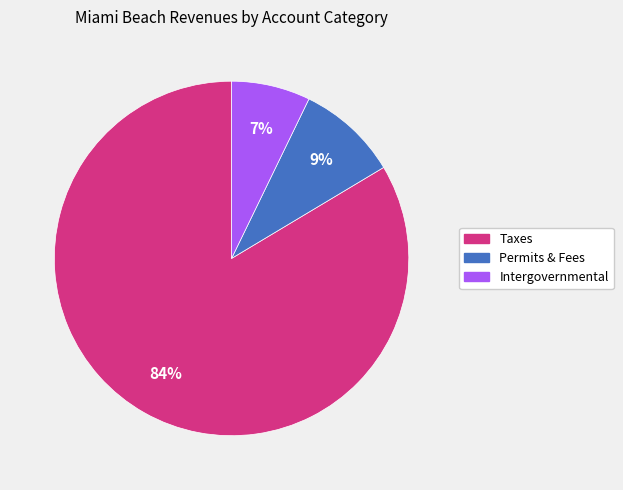

Does any single category account for the majority?

Yes